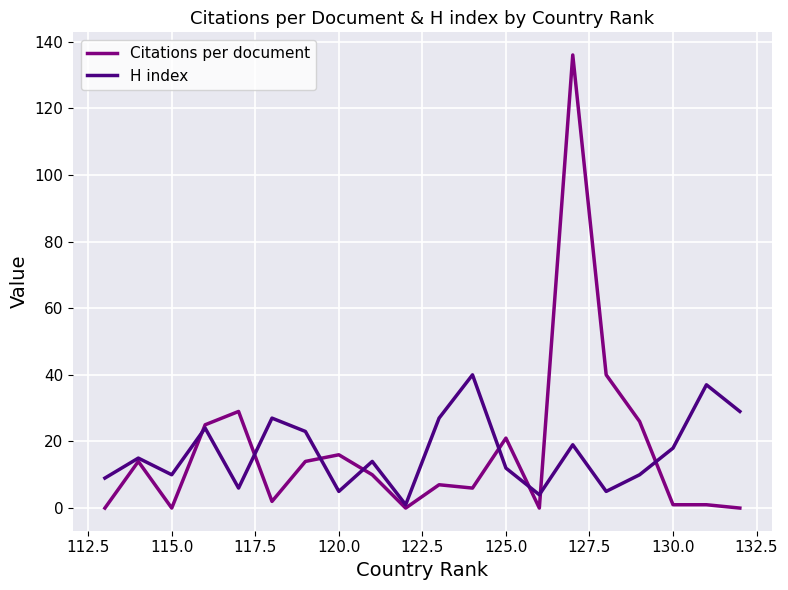

List the series in order of their peak value, highest first.

Citations per document, H index